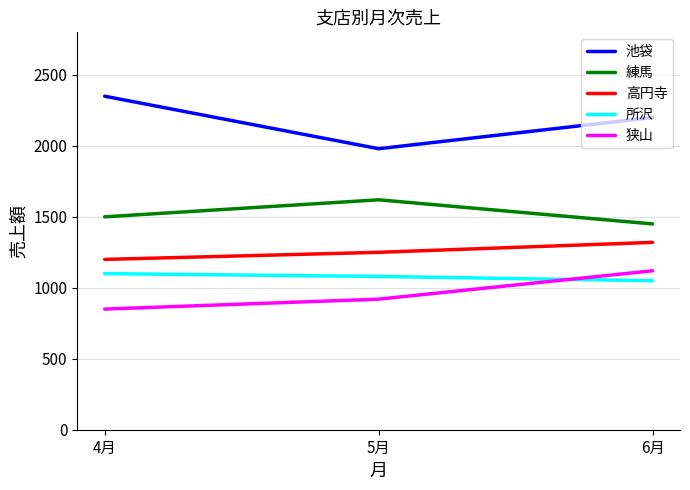

What are all the series names shown in the legend?

池袋, 練馬, 高円寺, 所沢, 狭山